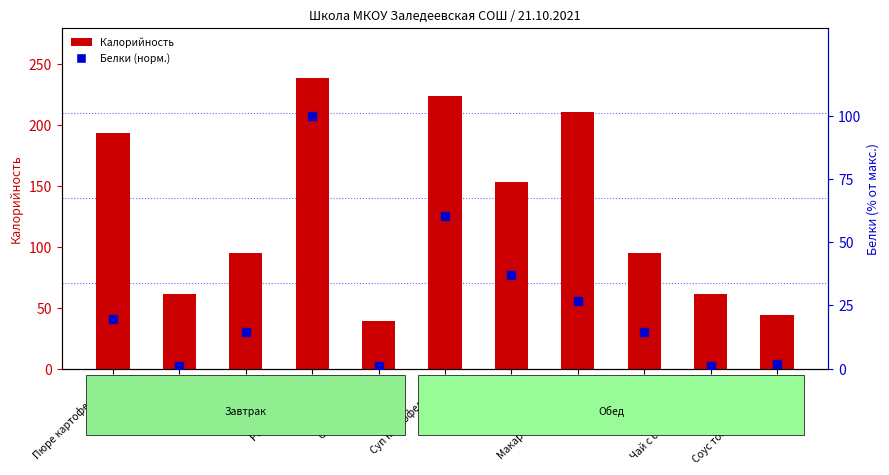

Which series has the largest Y range (max minus min)?

Калорийность